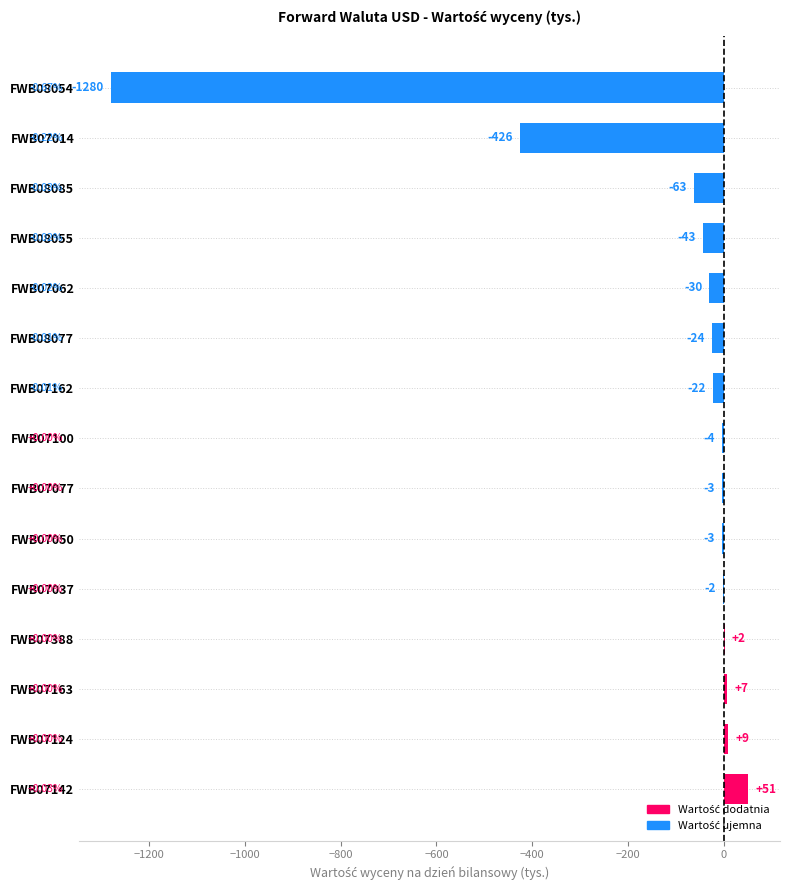

Between FWB07077 and FWB07014, which is larger?

FWB07077